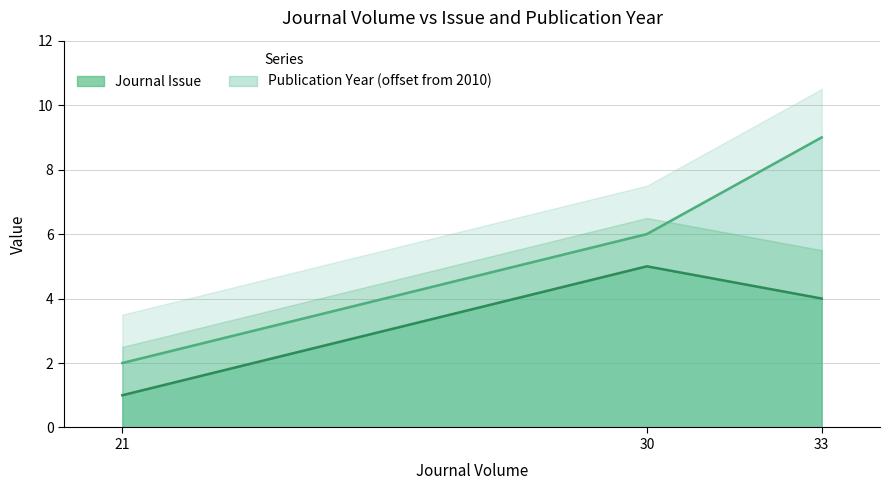

True or false: Journal Issue has a value of 2 at 30.

False